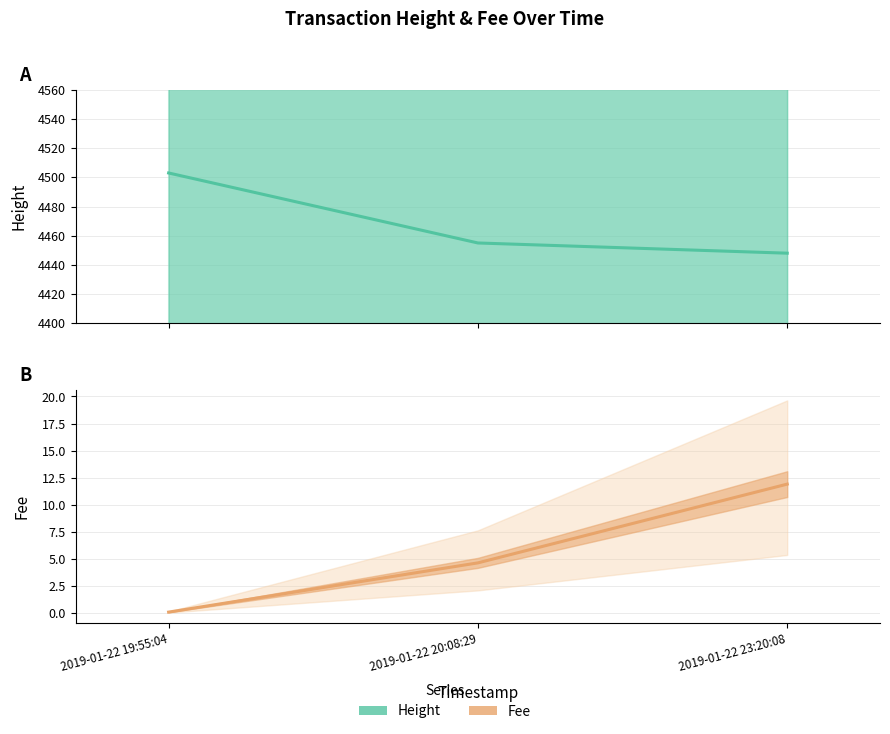

How many data points in Fee are less than 4?

1